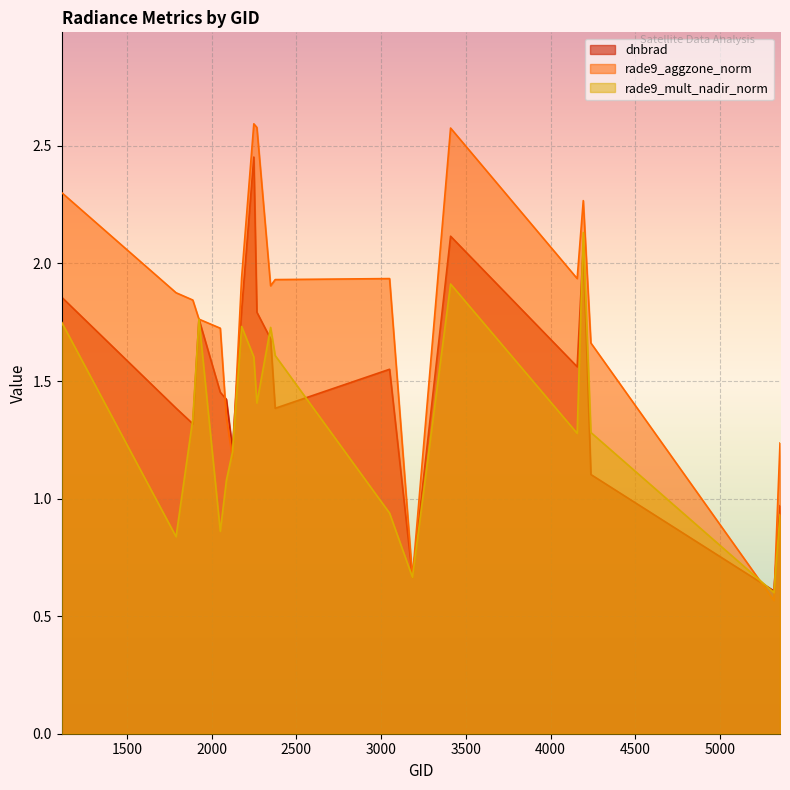

Which series has the largest total across all categories?

rade9_aggzone_norm